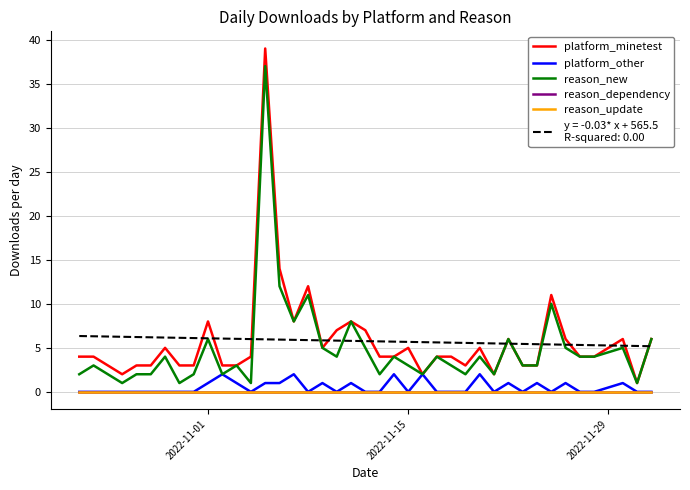

Is this an area chart (filled region under the line)?

No